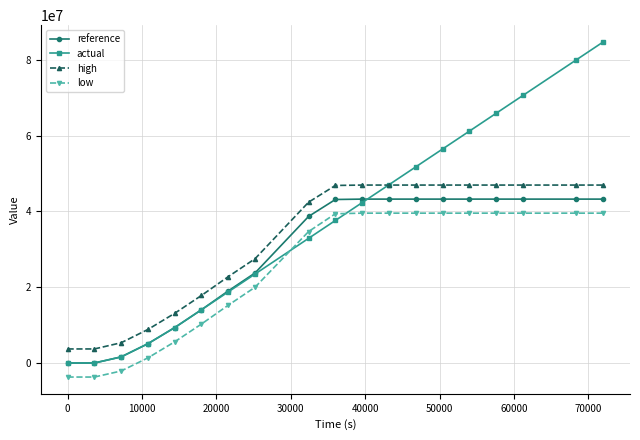

What is the maximum value for actual?

84734788.6